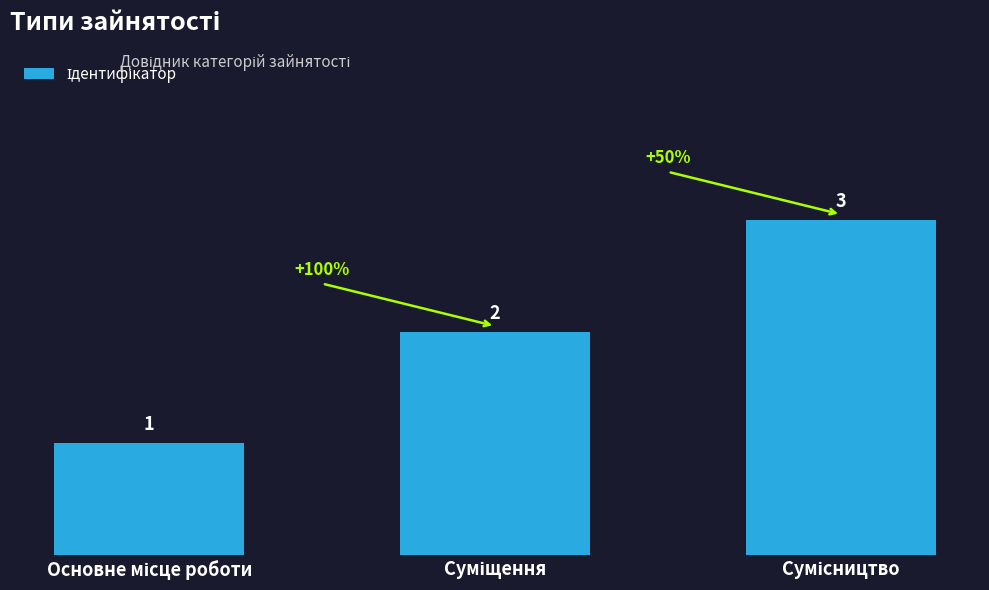

How many values are below 2?

1